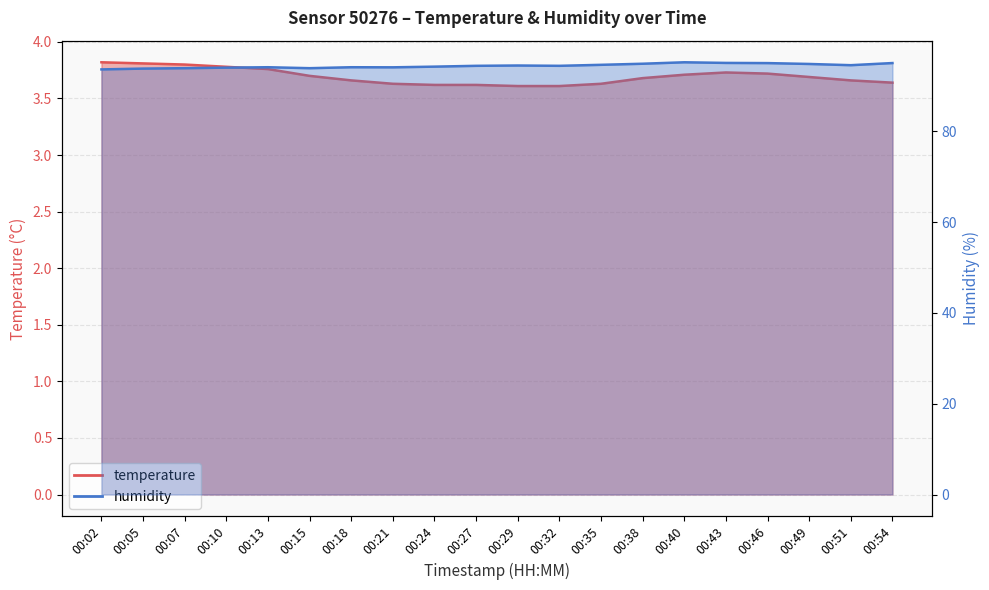

True or false: humidity has more than 2 points higher than both neighbors.

True